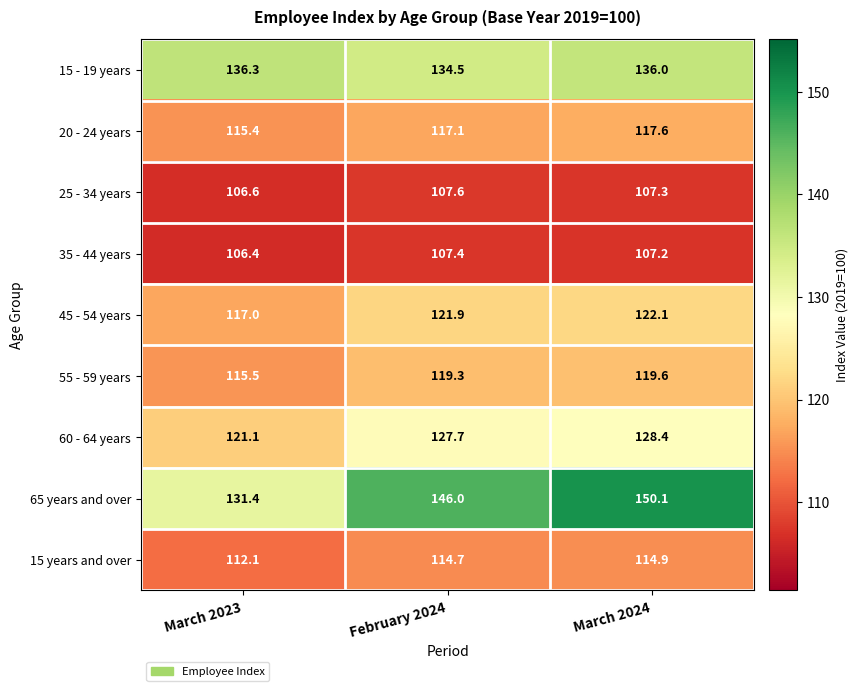

What is the difference between the maximum and minimum values in the 55 - 59 years series?

4.1